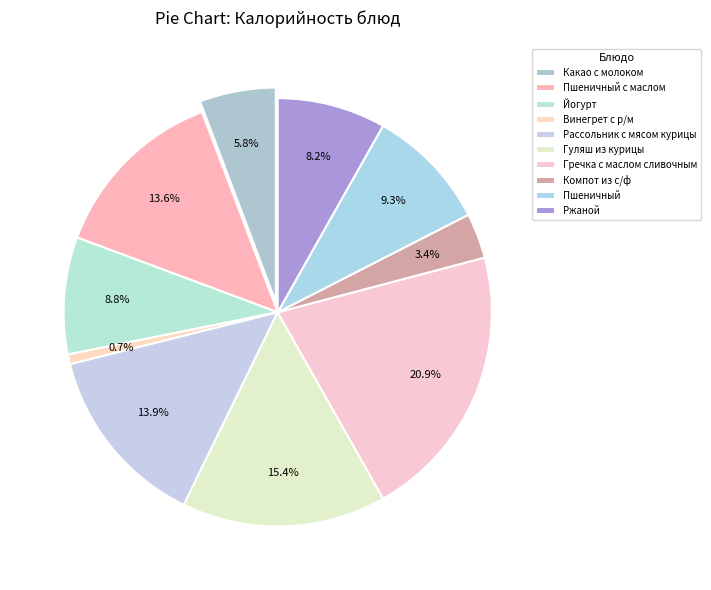

What is the smallest slice in the pie chart?

Винегрет с р/м